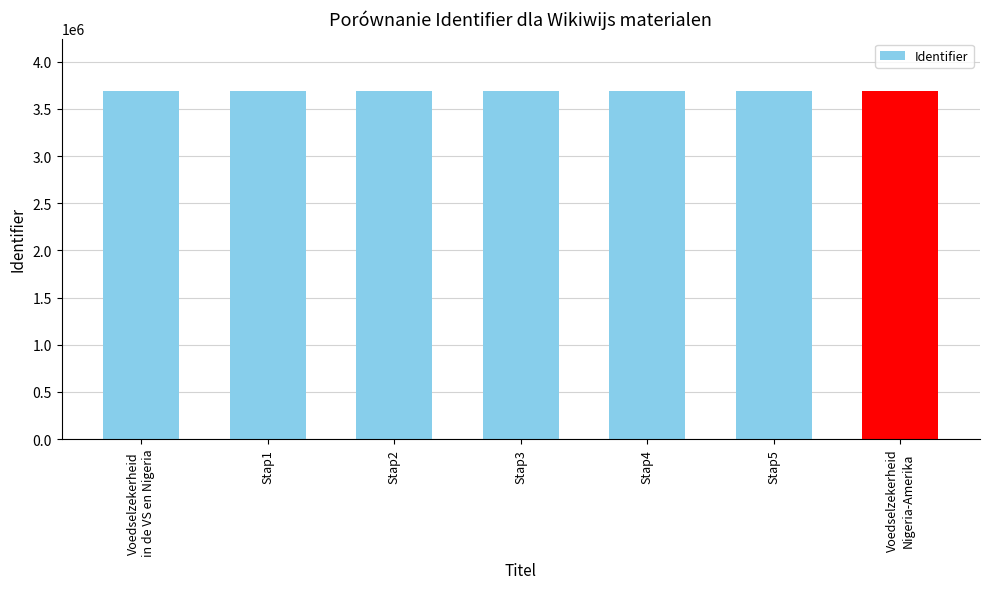

What is the value of the 7th bar from the left?

3692270